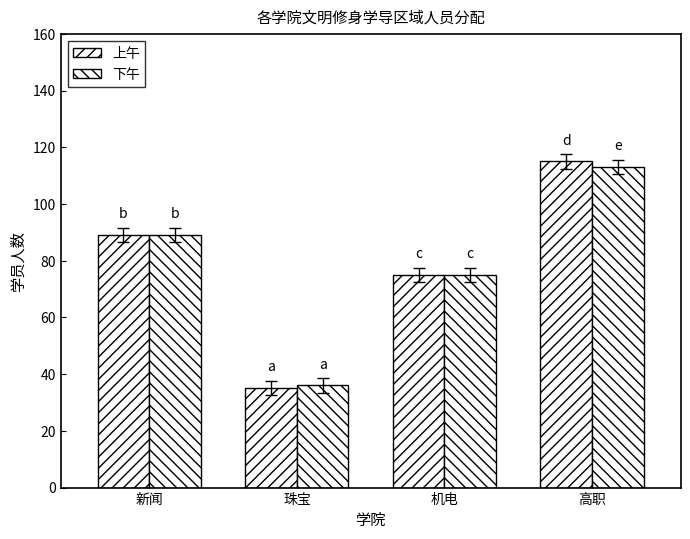

Count the number of categories in the chart.

4